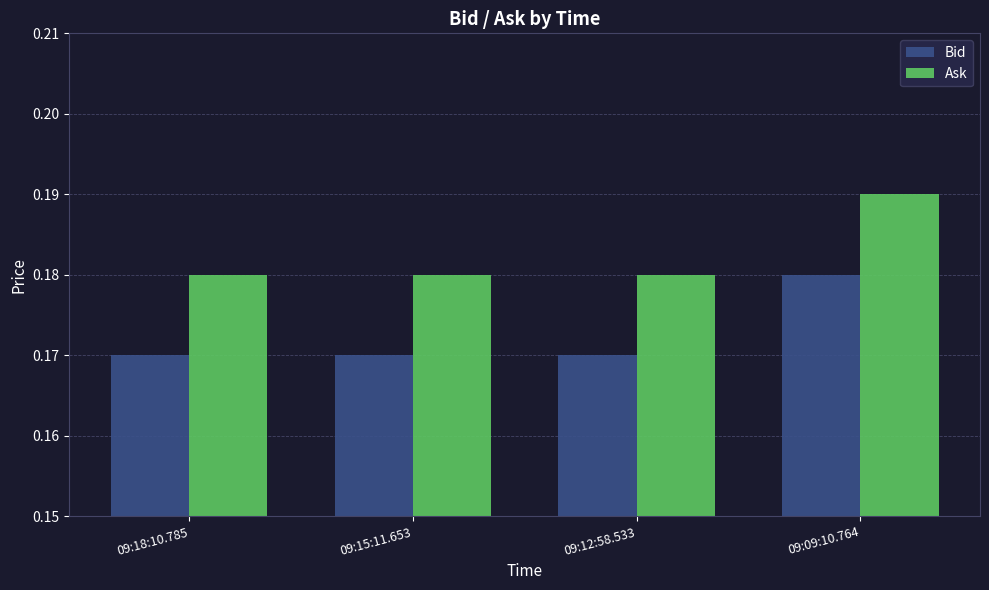

Count the number of data series in this chart.

2